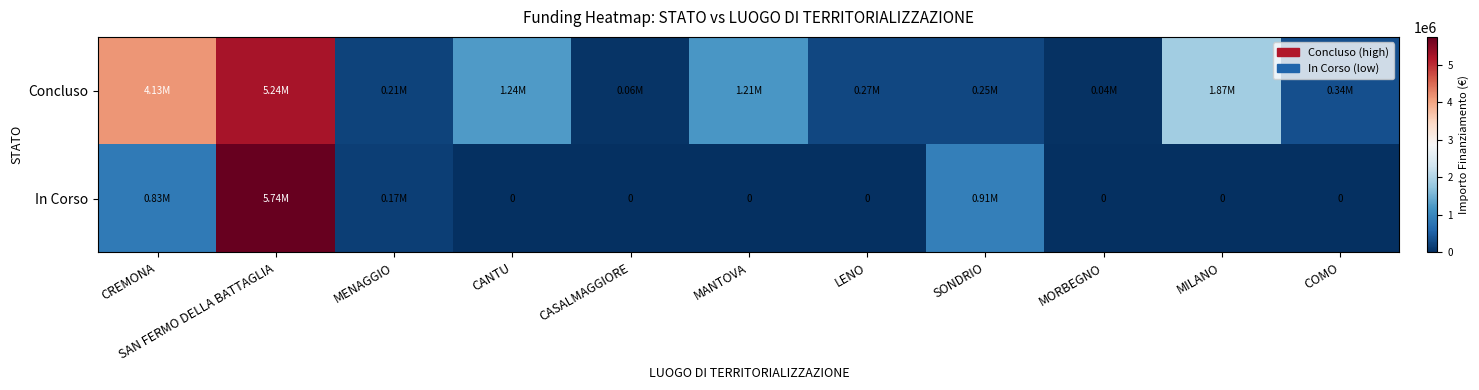

List the series in order of their overall mean, lowest first.

In Corso, Concluso